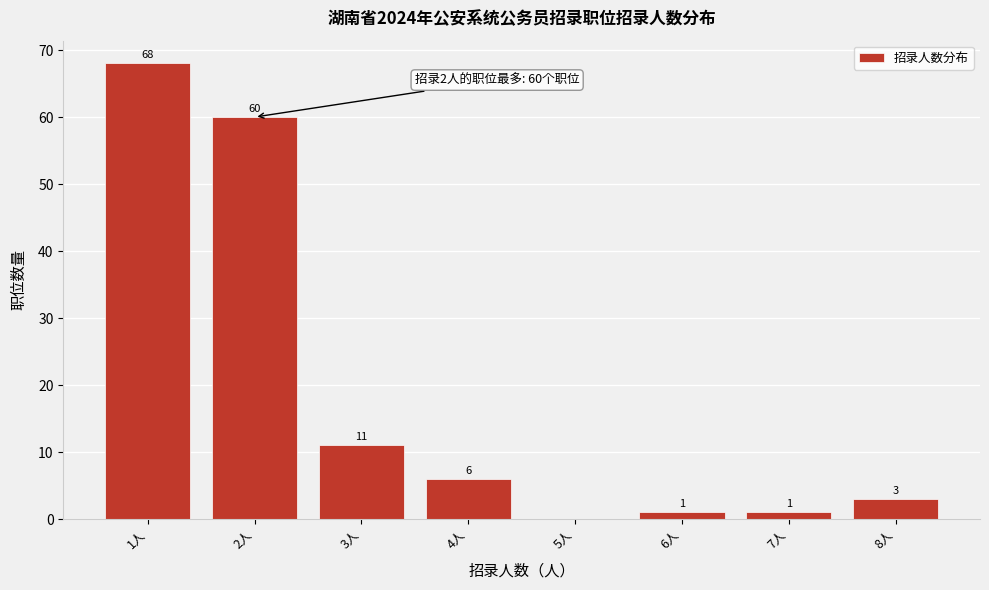

Reading right to left, what are all the values shown in this chart?

8人=3	7人=1	6人=1	5人=0	4人=6	3人=11	2人=60	1人=68